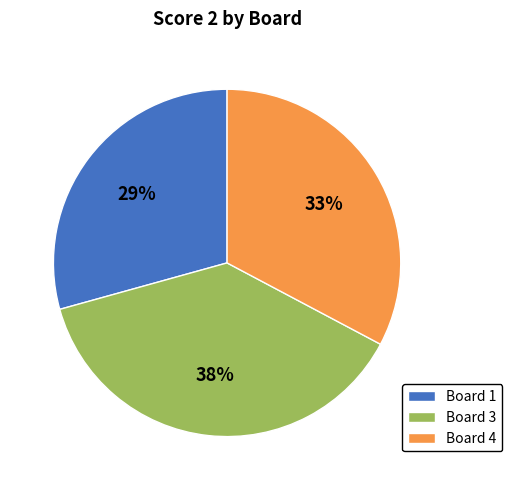

Is it true that Board 4 is 46% of the pie?

False